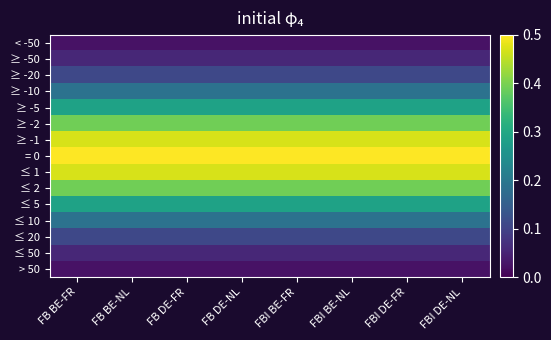

Rank the series at FBI DE-FR from lowest to highest value.

< -50, > 50, ≥ -50, ≤ 50, ≥ -20, ≤ 20, ≥ -10, ≤ 10, ≥ -5, ≤ 5, ≥ -2, ≤ 2, ≥ -1, ≤ 1, = 0